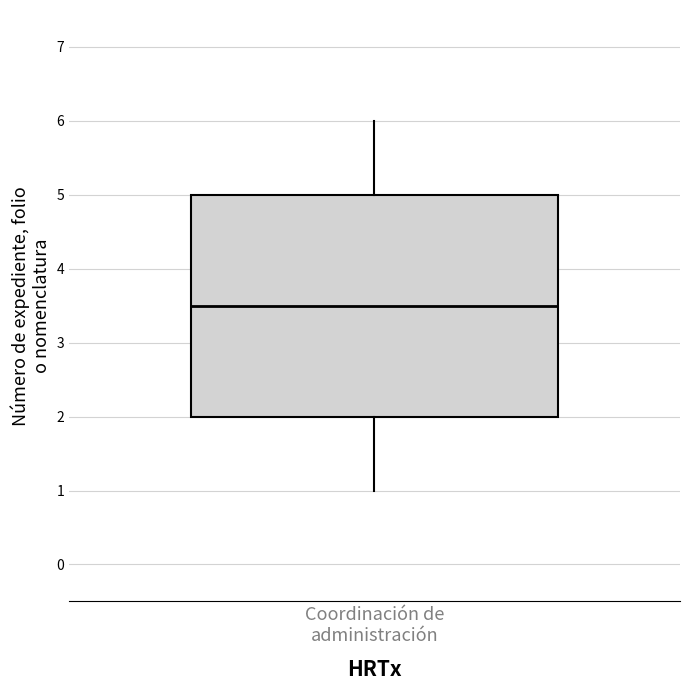

Transcribe this box plot: give where the median line is, the range the box spans, and where the two whiskers end, as read against the y-axis. The values are not printed on the chart, so give them approximately, as read against the axis.

median 3.5, box 2.0 to 5.0, whiskers 1.0 to 6.0